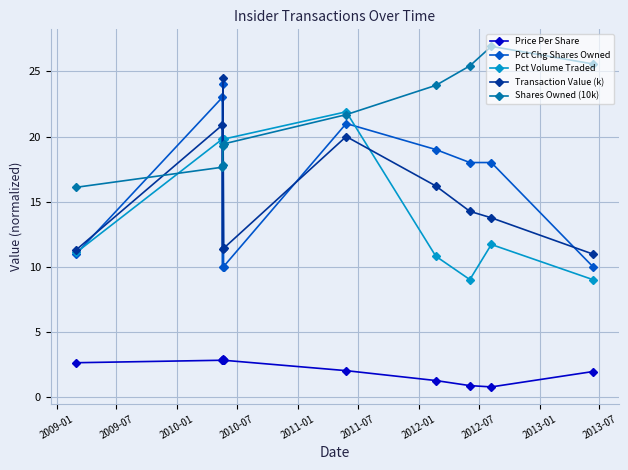

What is the value of the Transaction Value (k) point at the 5th from the left?

11.4